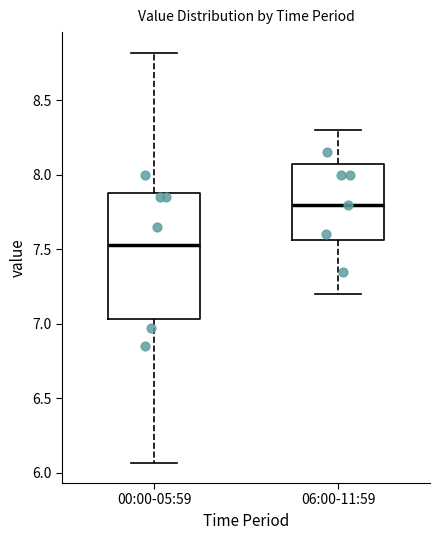

Reading left to right, read every box against the y-axis: the position of its median line, the range the box covers, and the ends of its whiskers. The values are not printed on the chart, so give them approximately, as read against the axis.

00:00-05:59: median 7.55, box 7.05 to 7.90, whiskers 6.05 to 8.80
06:00-11:59: median 7.80, box 7.55 to 8.10, whiskers 7.20 to 8.30